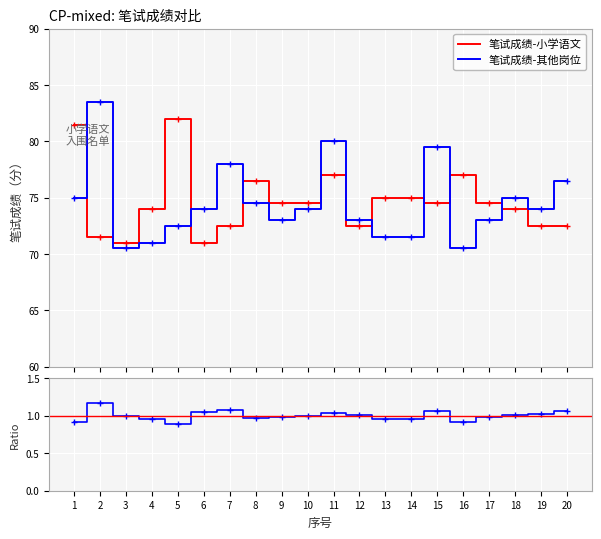

At how many categories does at least one series exceed 74?

15